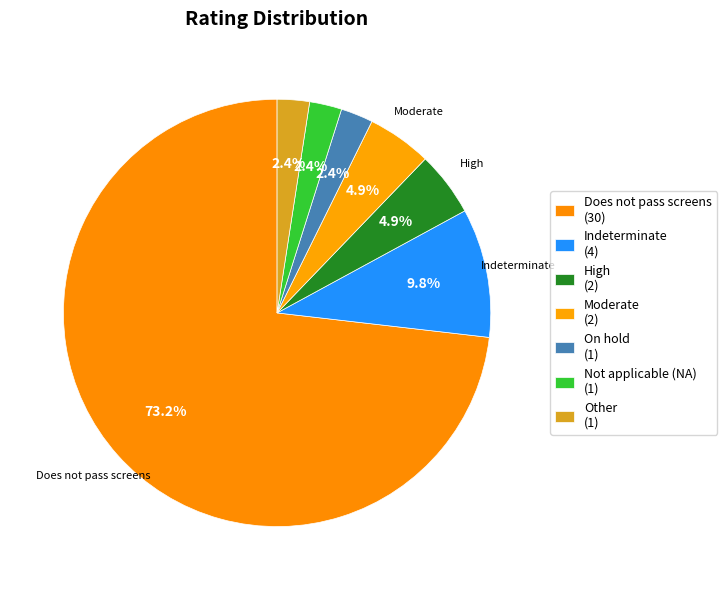

Does any single category account for the majority?

Yes